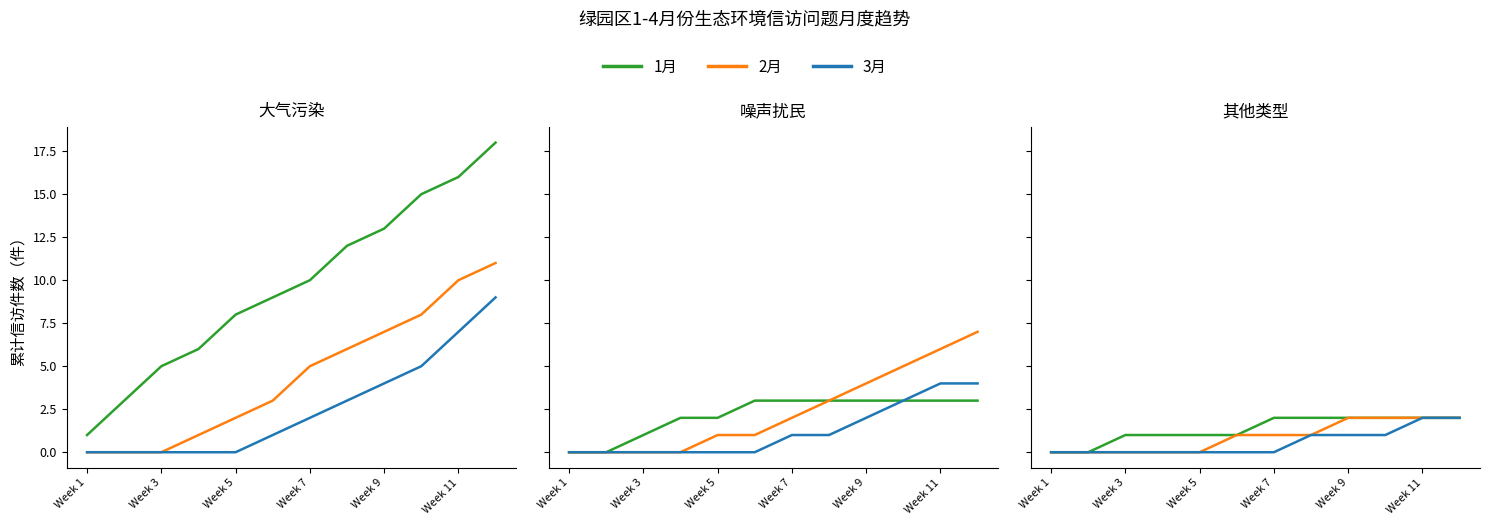

Where is 3月 nearest to the value 1?

7